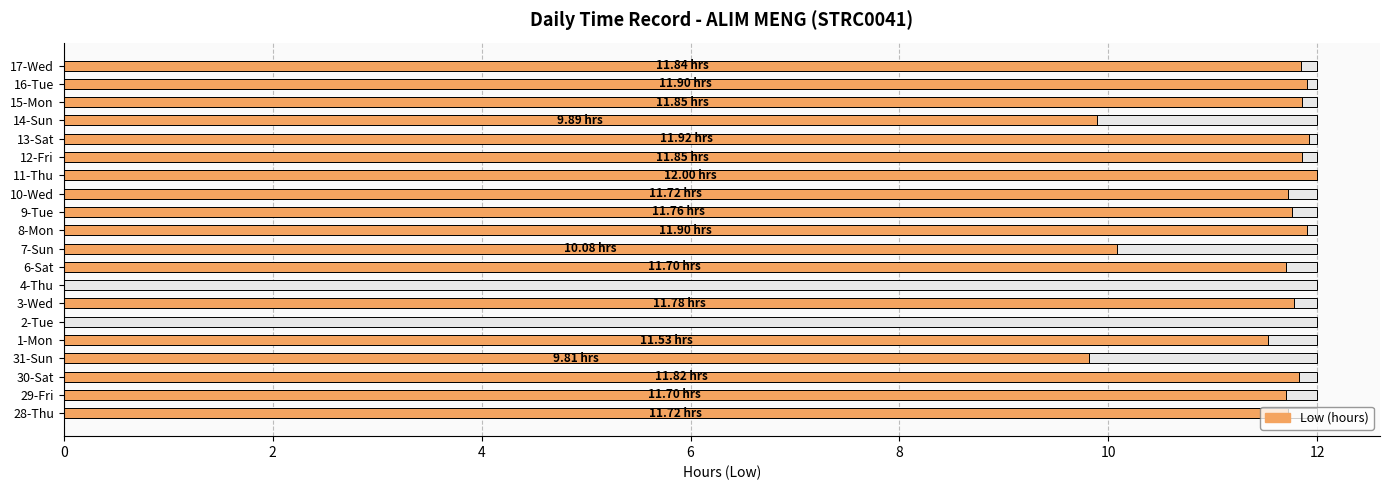

Reading left to right, transcribe all the data shown in this chart.

11.7	11.7	11.8	9.8	11.5	0.0	11.8	0.0	11.7	10.1	11.9	11.8	11.7	12.0	11.8	11.9	9.9	11.8	11.9	11.8